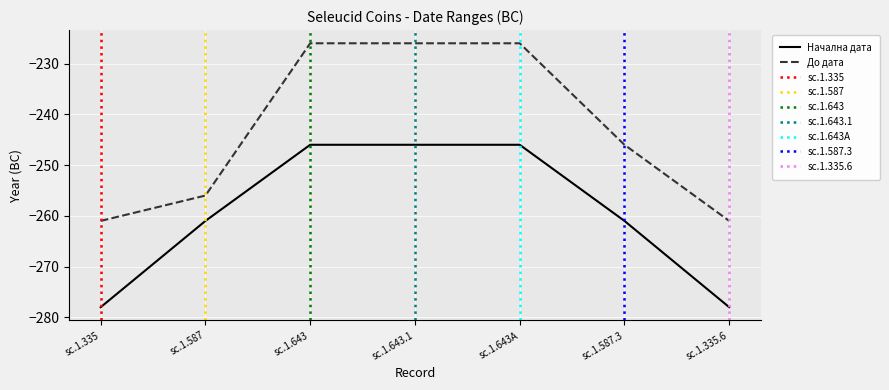

True or false: До дата and Начална дата cross at least once.

False